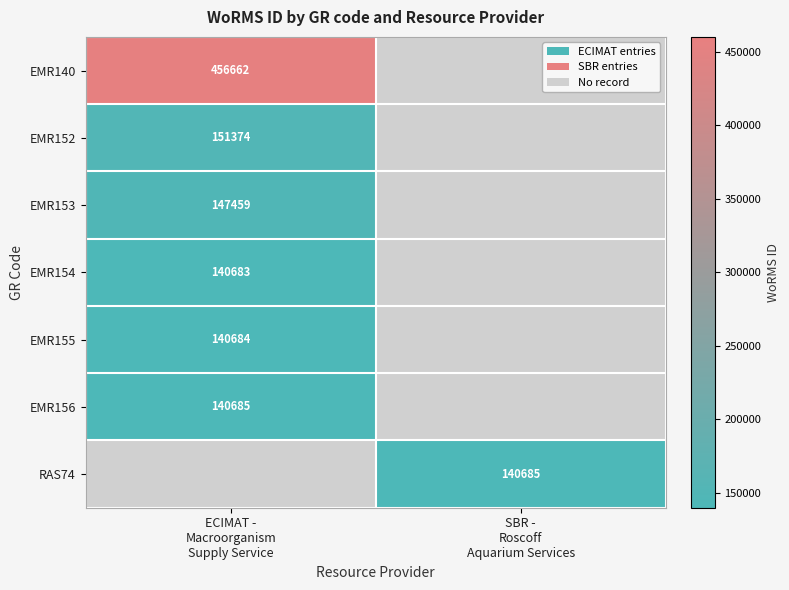

Which series has the largest range (max minus min)?

EMR140